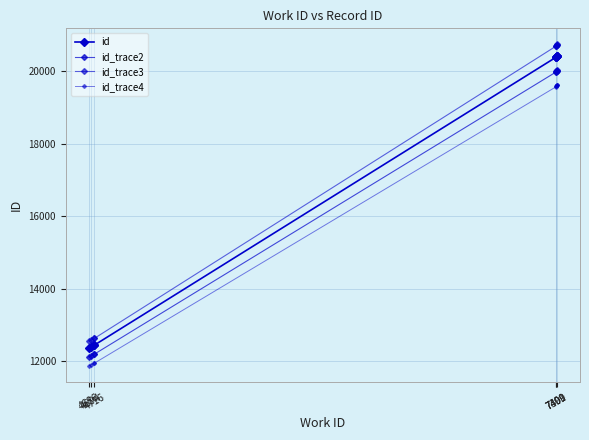

Which category has the lowest value across all series?

4686